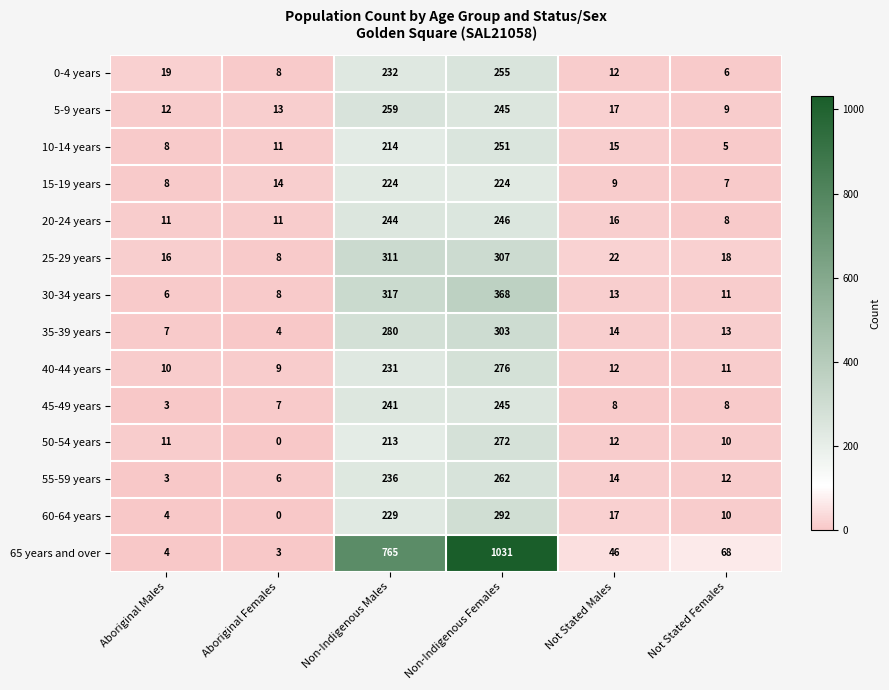

At which category is the sum across all series the highest?

Non-Indigenous Females